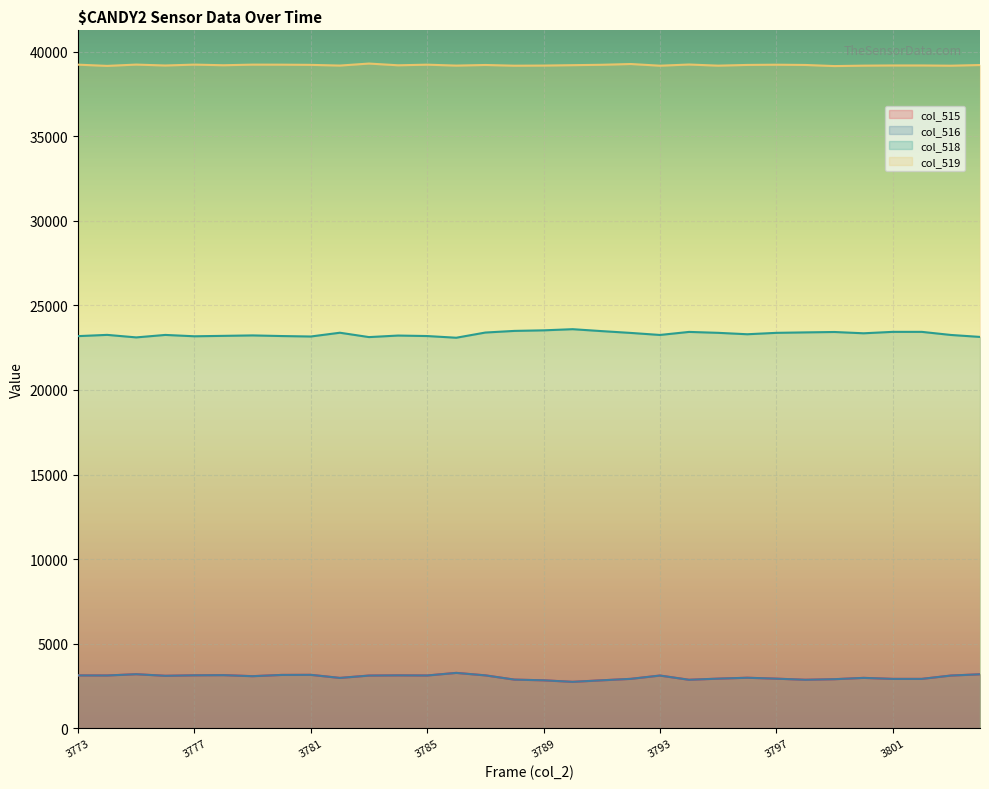

At which label does col_516 reach its peak?

3786